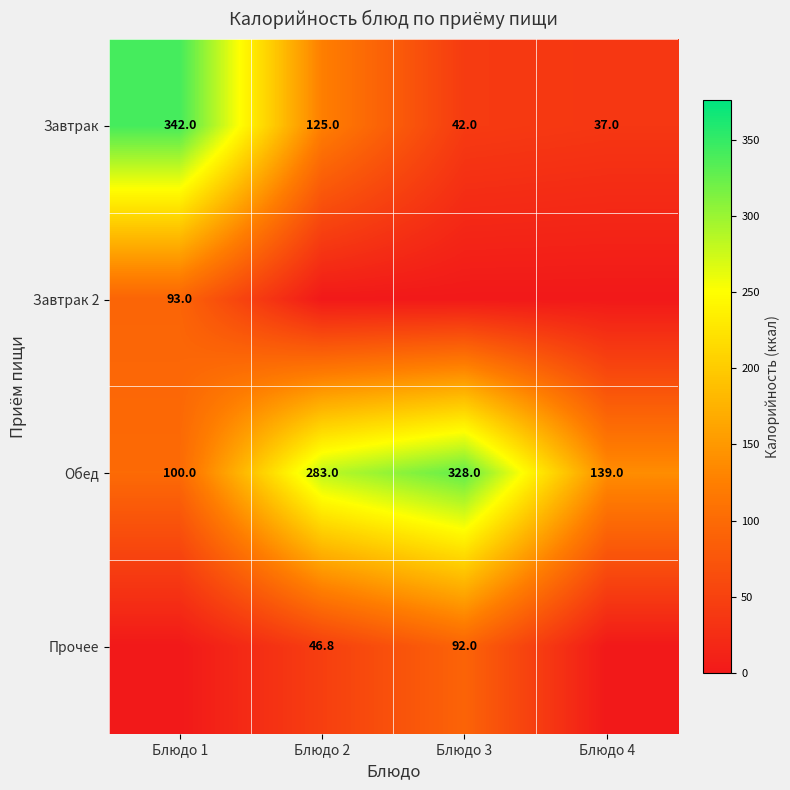

What is the sum of all Обед values?

850.0